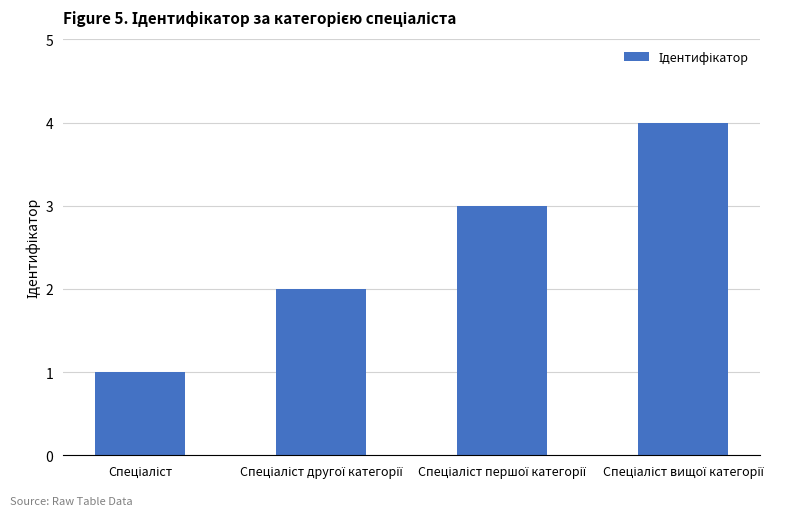

What is the greatest value displayed?

4